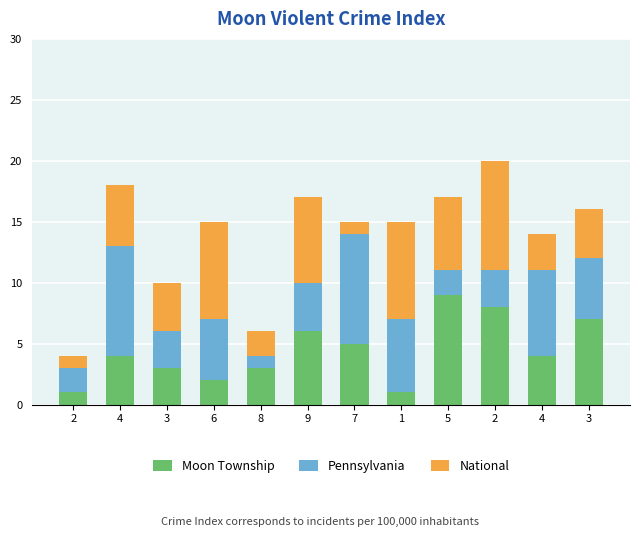

What are all the series names shown in the legend?

Moon Township, Pennsylvania, National